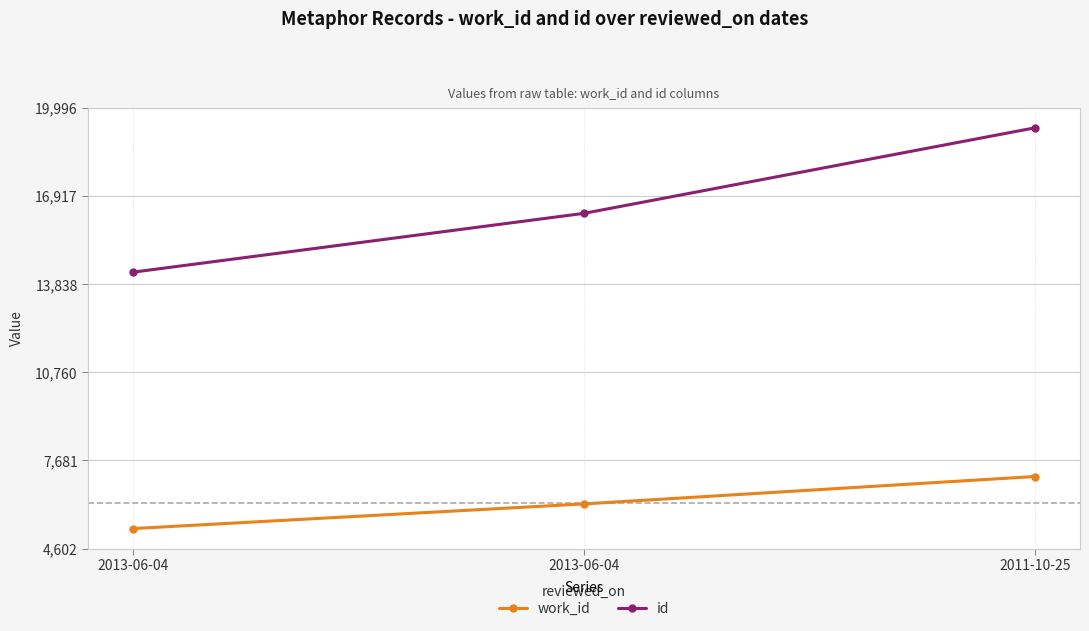

Reading right to left, what are all the values shown in this chart?

work_id: 2011-10-25=7120	2013-06-04=6163	2013-06-04=5302
id: 2011-10-25=19297	2013-06-04=16311	2013-06-04=14257